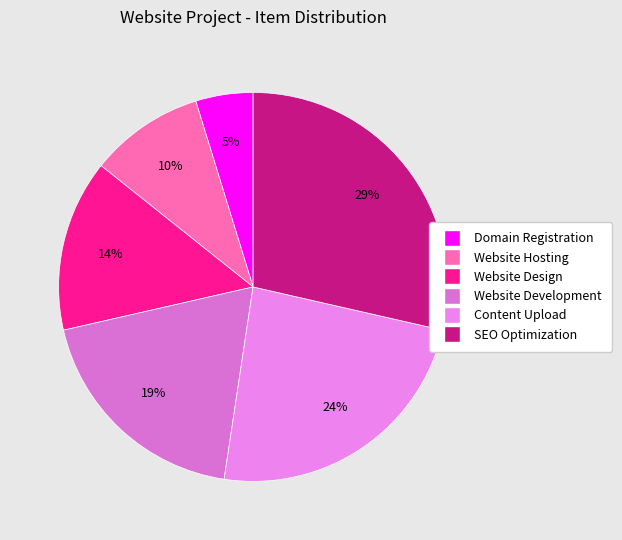

Which category has the smallest portion of the pie?

Domain Registration